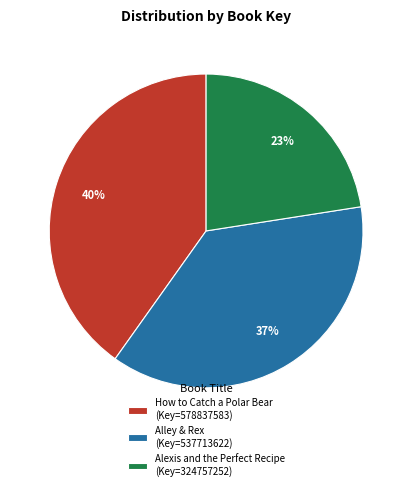

Is there a majority slice in this chart?

No